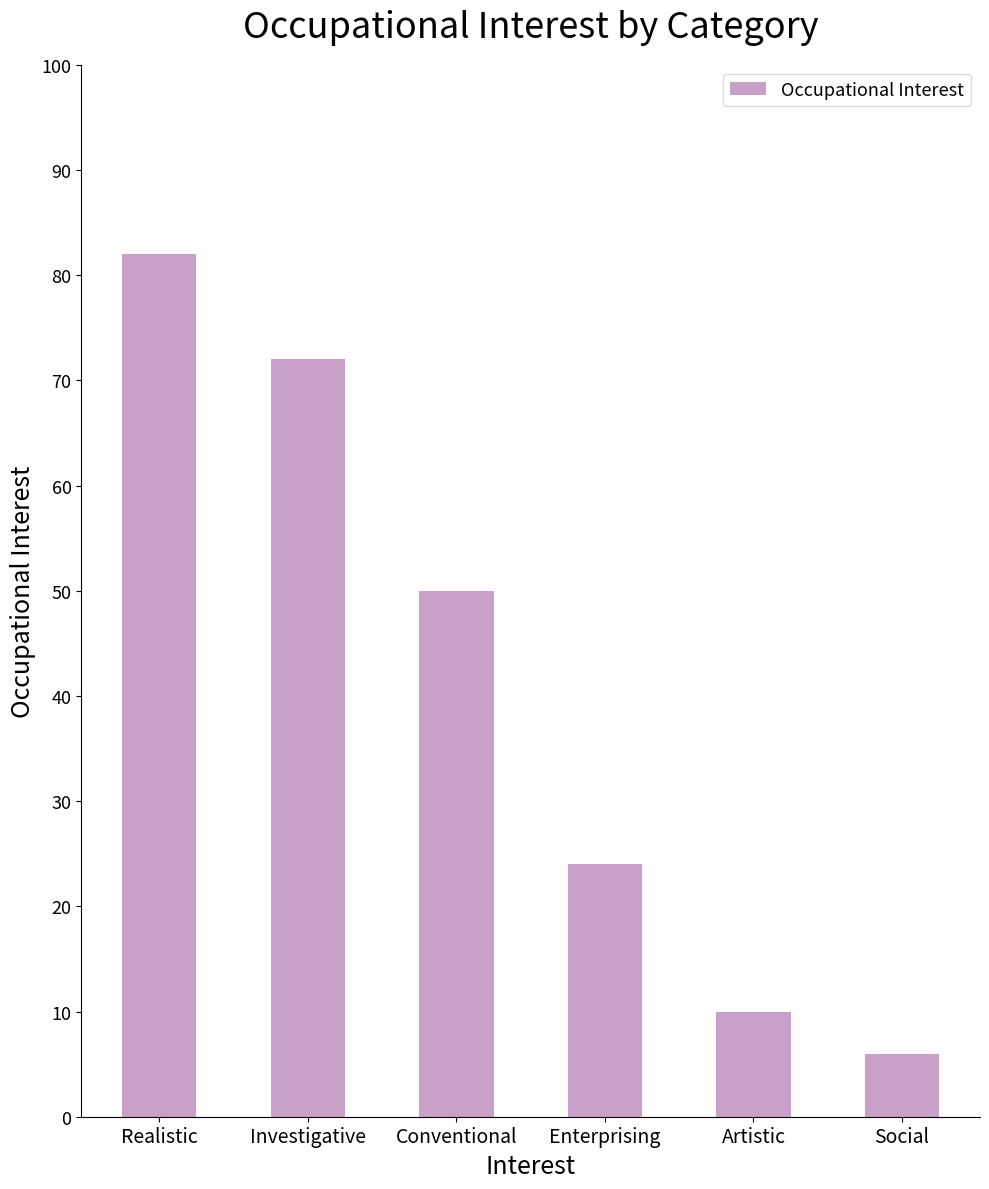

True or false: the data shows 24 at Enterprising.

True